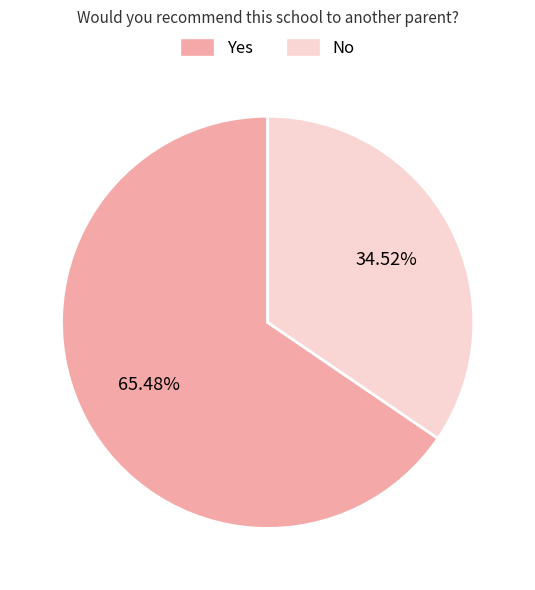

Which slice is the largest?

Yes